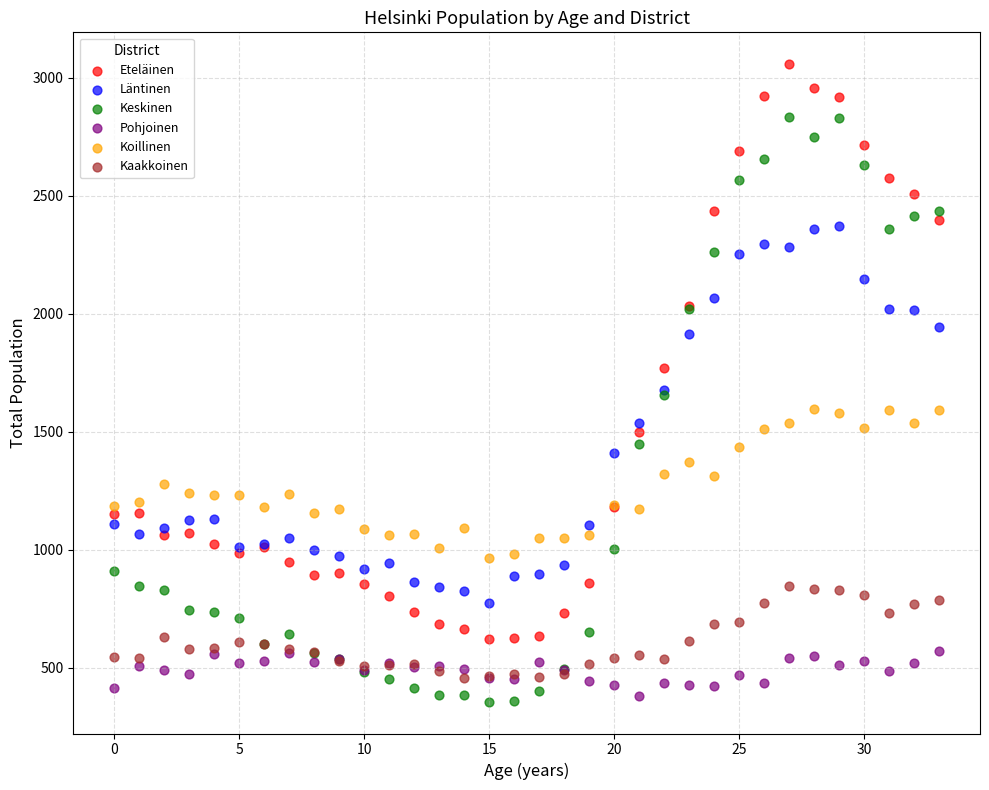

Which series contains the lowest Y value?

Keskinen